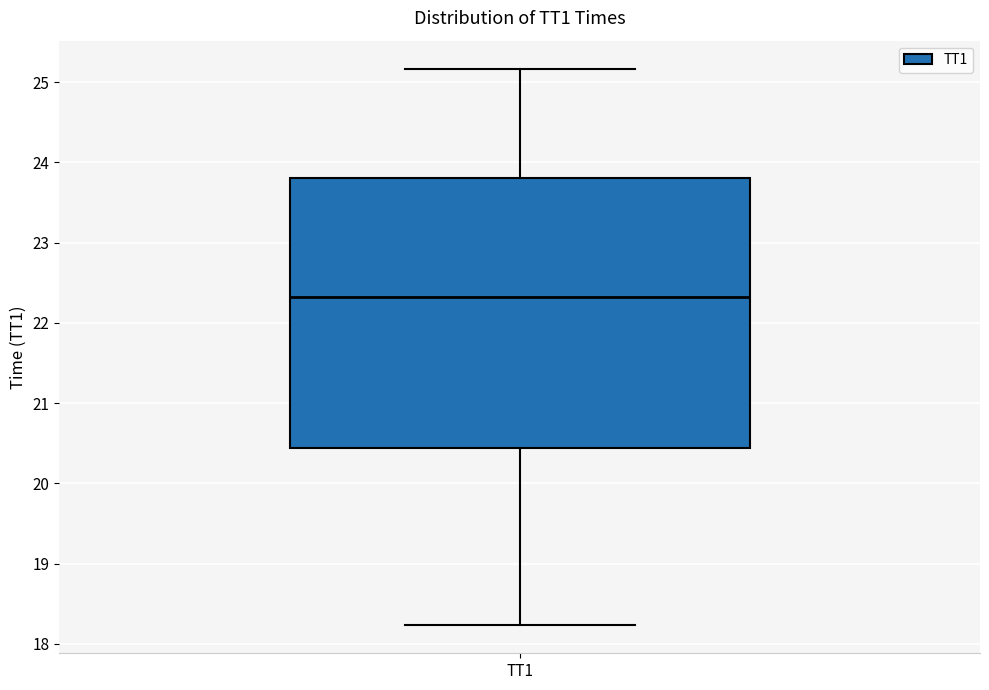

Where does the median line of the box for TT1 sit on the y-axis? The values are not printed on the chart, so give them approximately, as read against the axis.

22.3